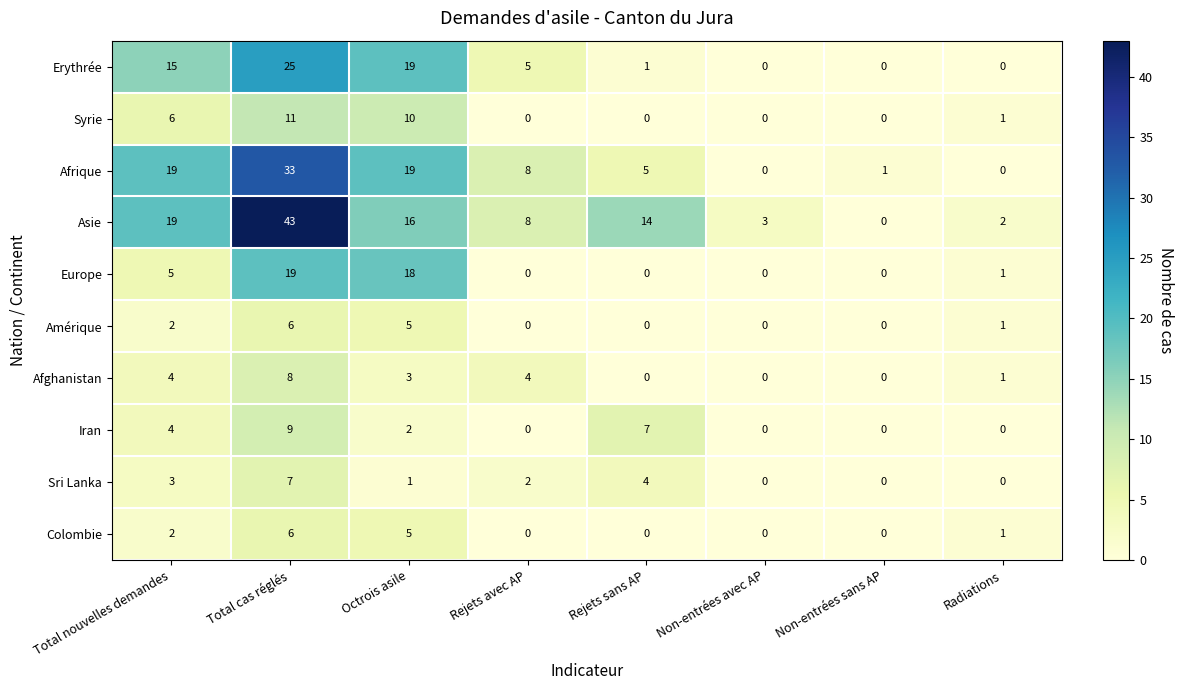

Between Total cas réglés and Non-entrées sans AP, which series saw the biggest shift?

Asie